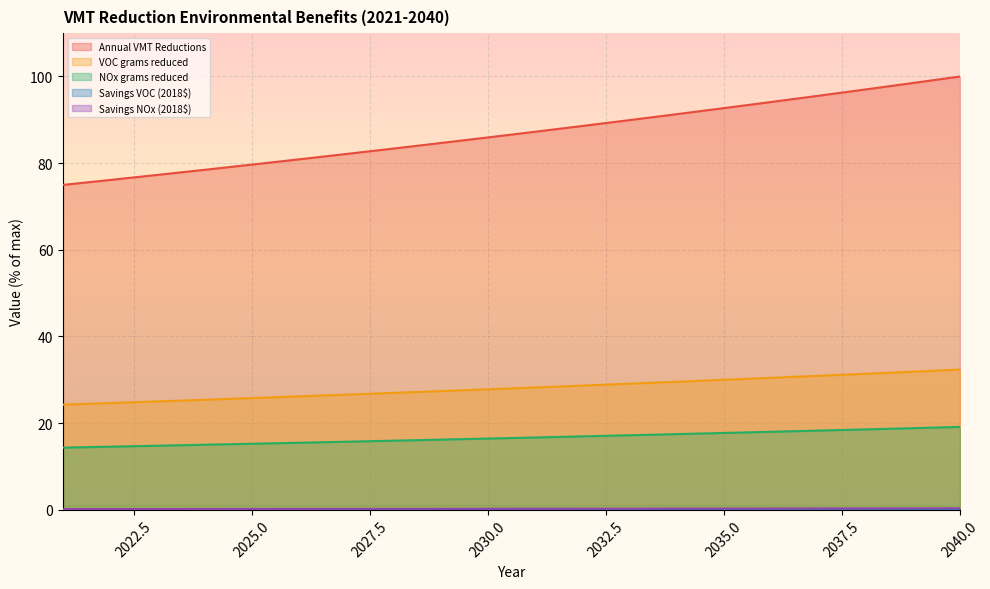

The value of NOx grams reduced at 2024 is 7.7. True or false?

False